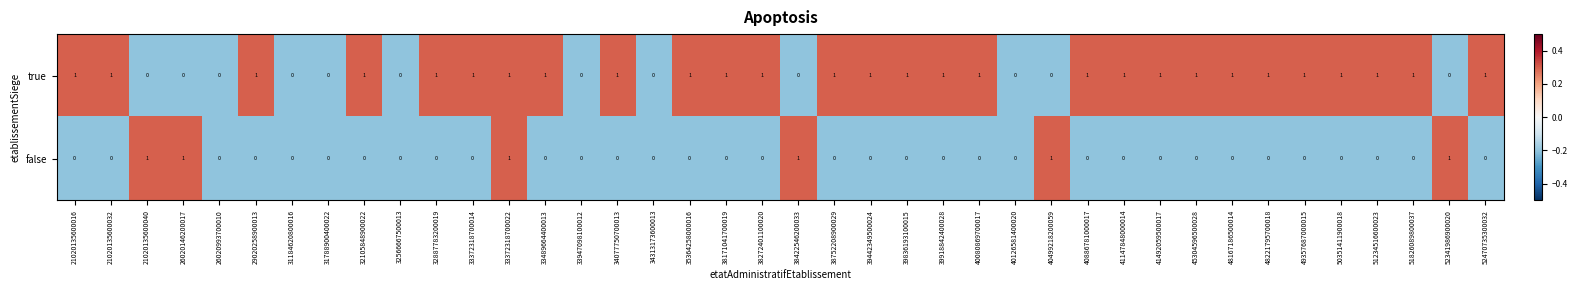

List the series in order of their overall mean, highest first.

row_0, row_1